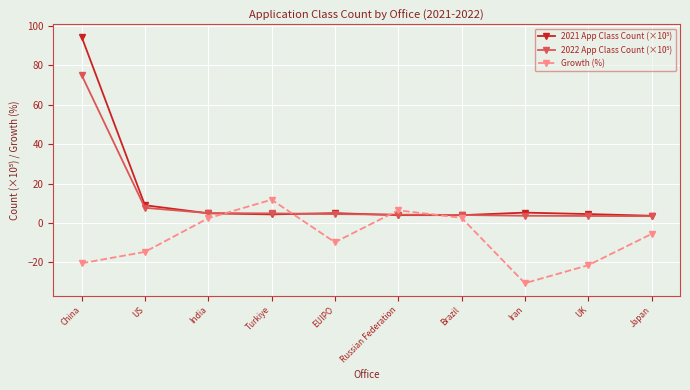

What is the label of the 9th point from the left?

UK